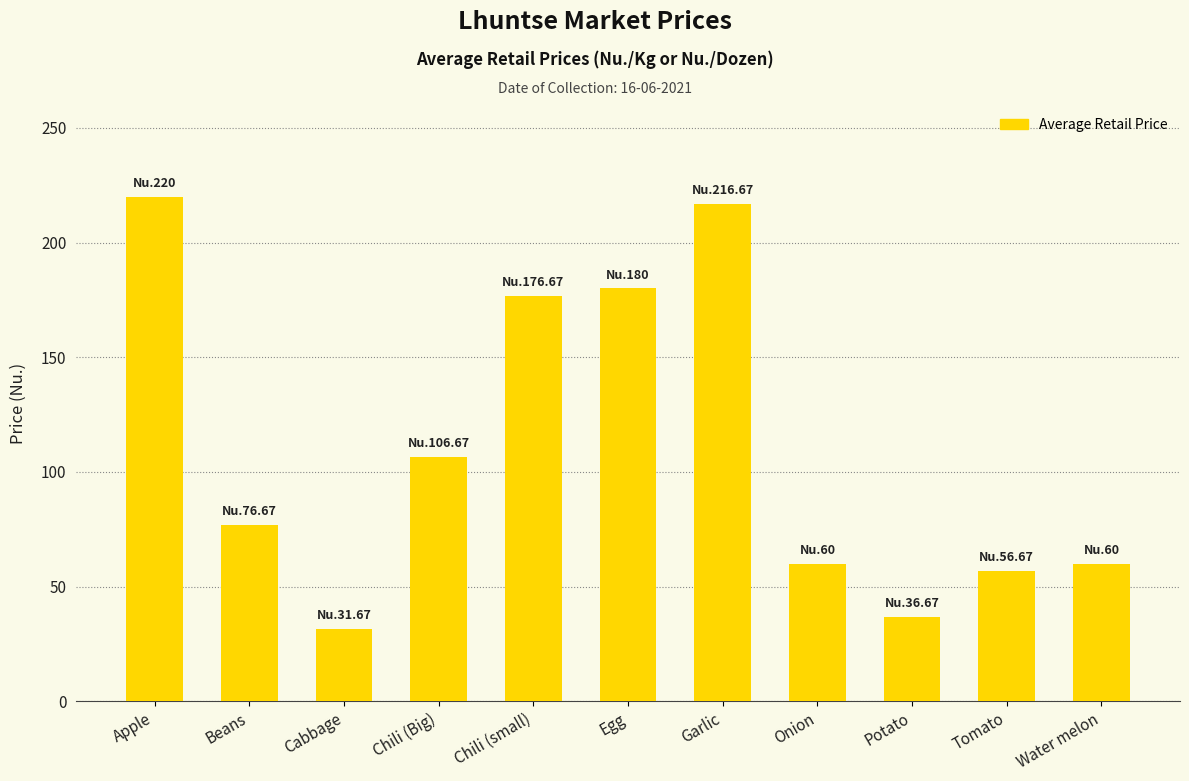

How many data points are above 76?

6